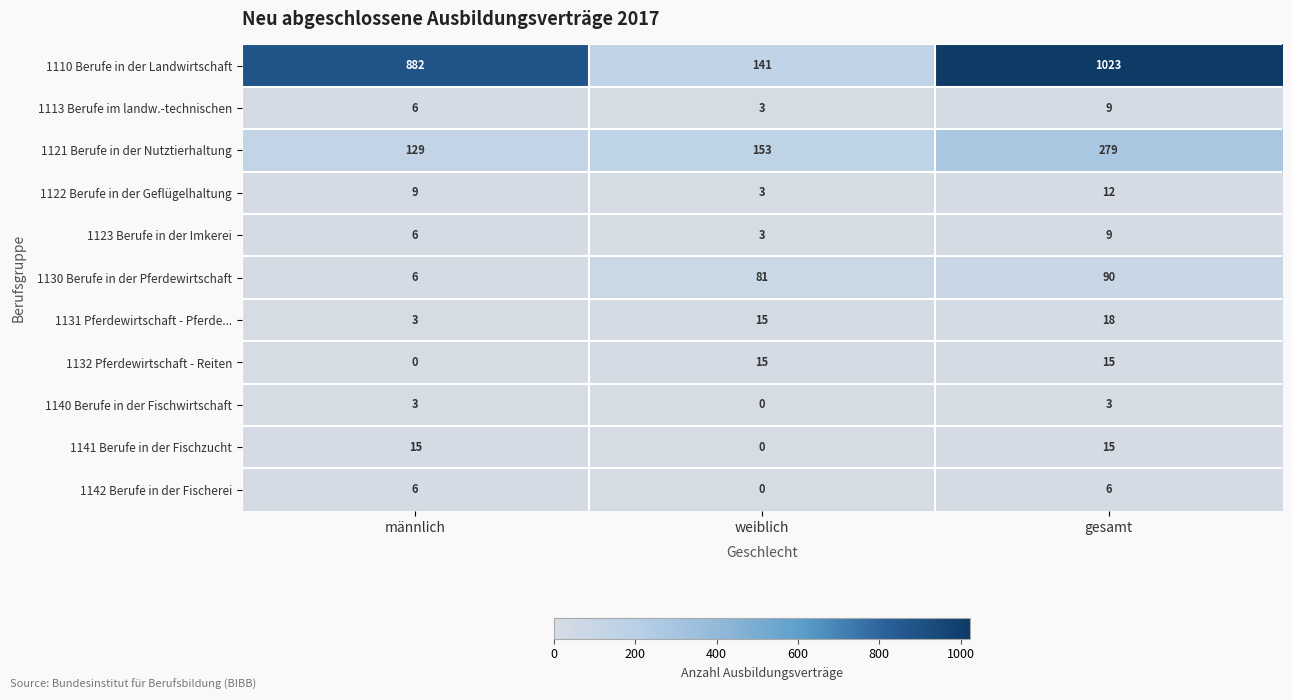

How many 1113 Berufe im landw.-technischen values are between 3 and 9?

3